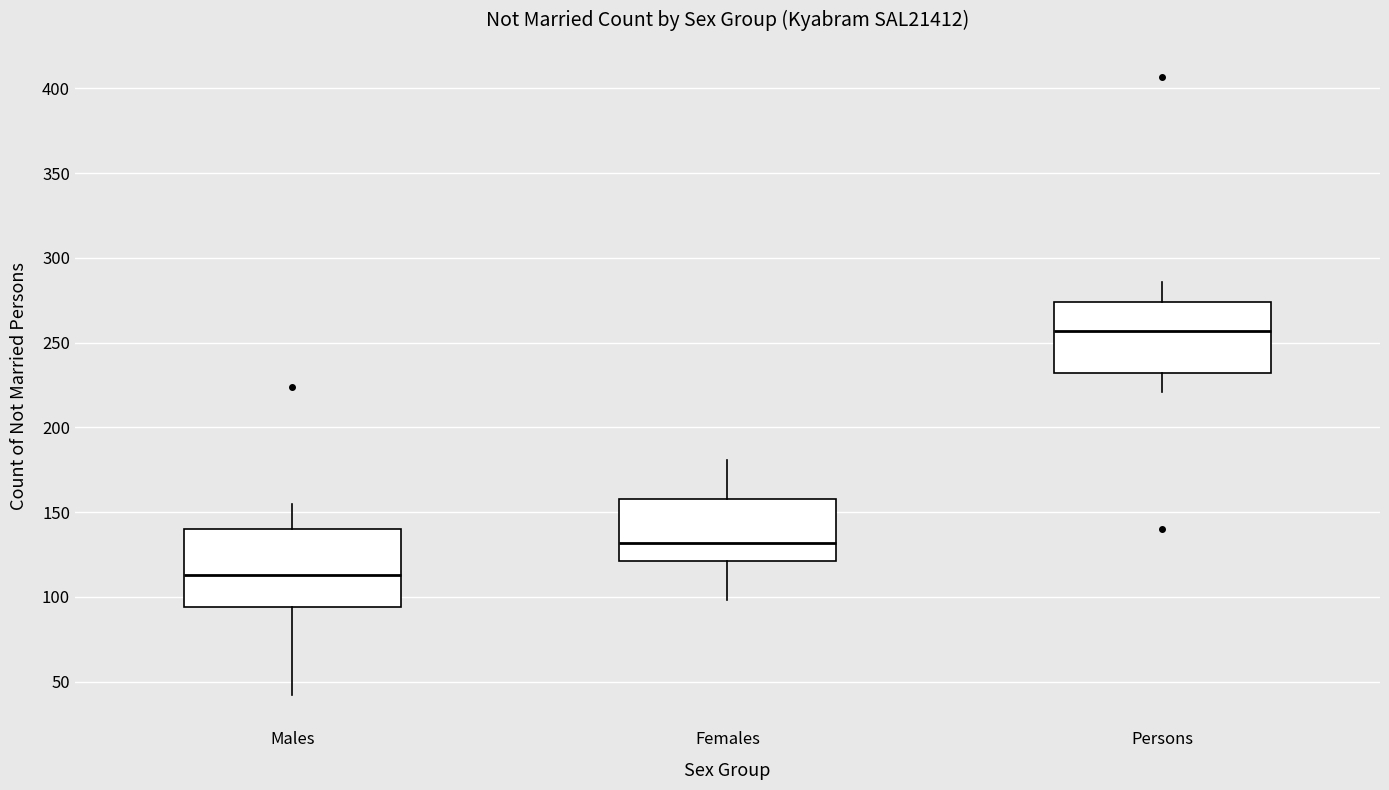

Where does the median line of the box for Females sit on the y-axis? The values are not printed on the chart, so give them approximately, as read against the axis.

130